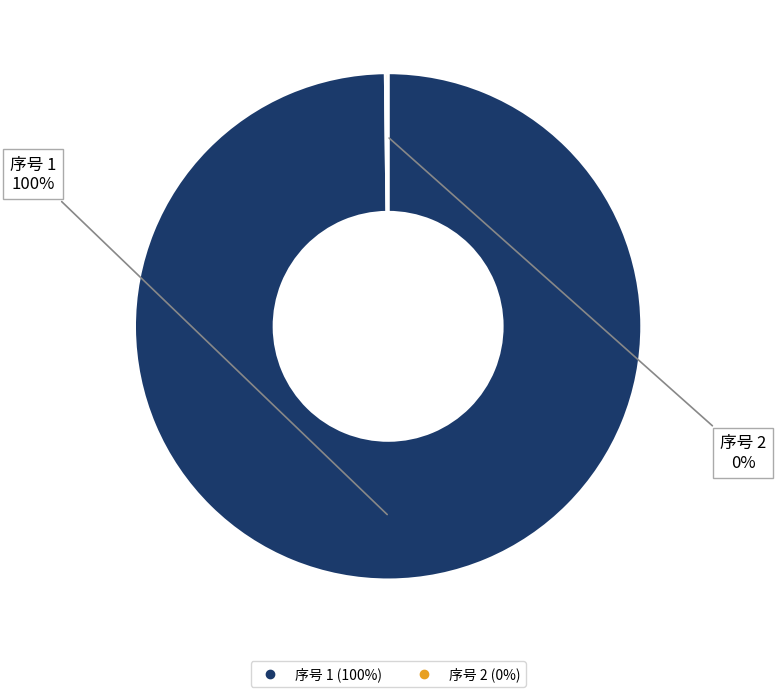

Is there a majority slice in this chart?

Yes